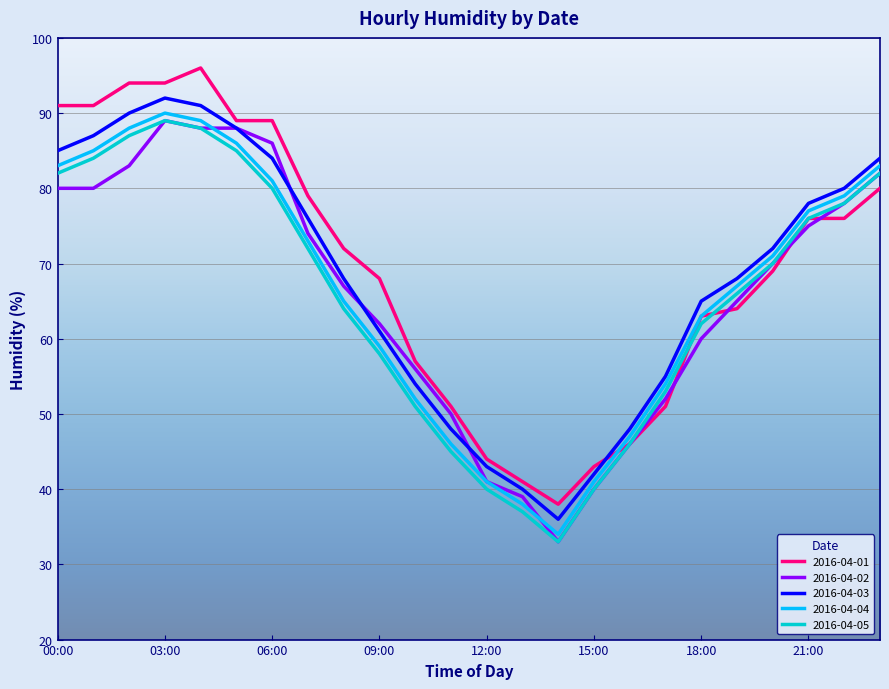

True or false: 2016-04-05 and 2016-04-03 intersect in this chart.

False